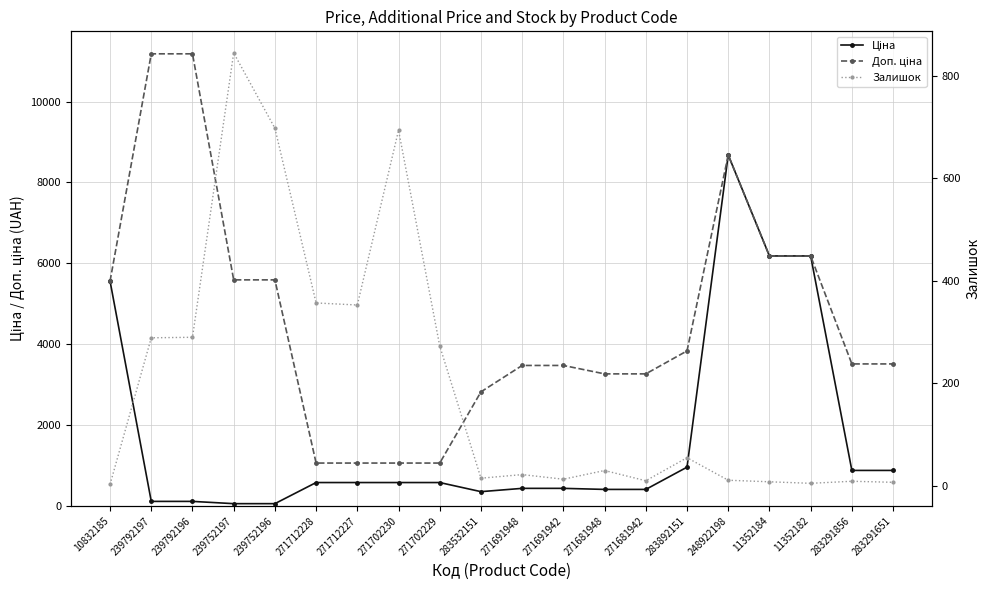

Where is the first local maximum for Залишок?

239752197